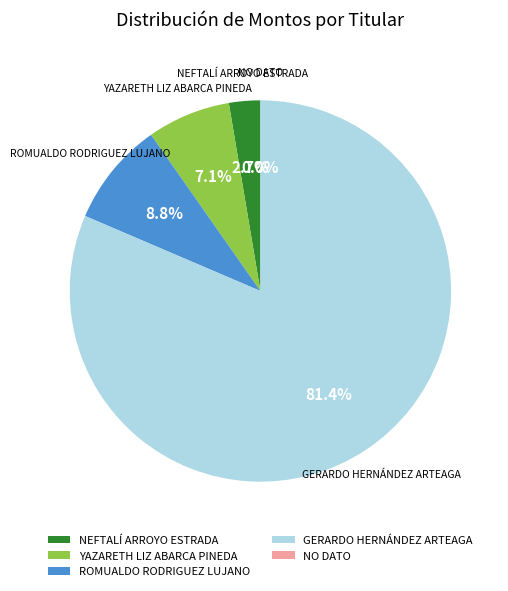

Rank the categories by value from highest to lowest.

GERARDO HERNÁNDEZ ARTEAGA, ROMUALDO RODRIGUEZ LUJANO, YAZARETH LIZ ABARCA PINEDA, NEFTALÍ ARROYO ESTRADA, NO DATO